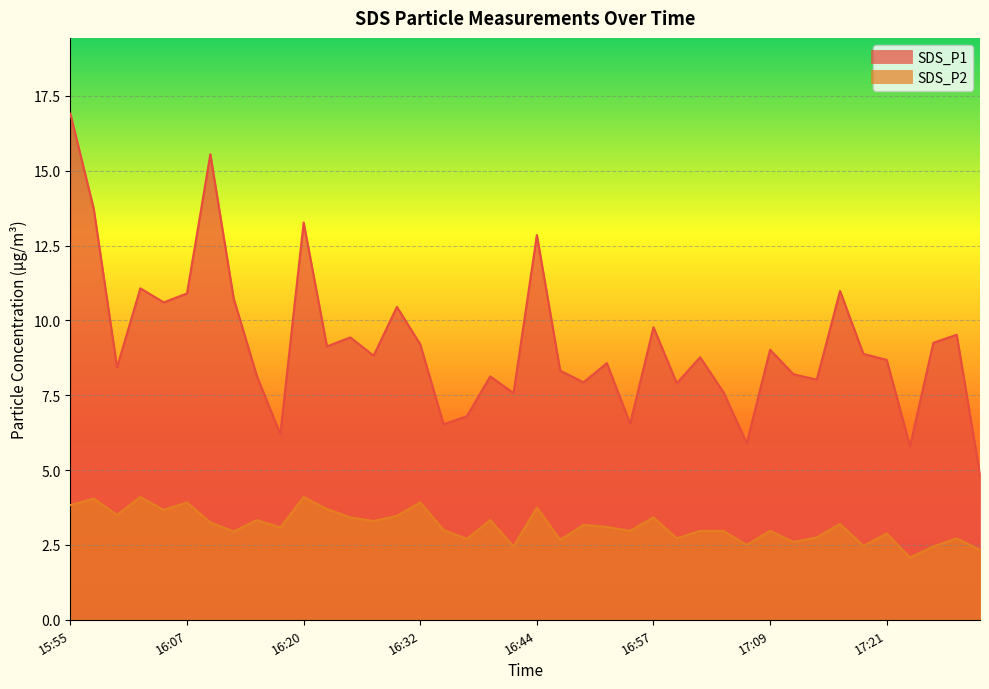

What is the approximate value of SDS_P1 at 16:00?

8.4